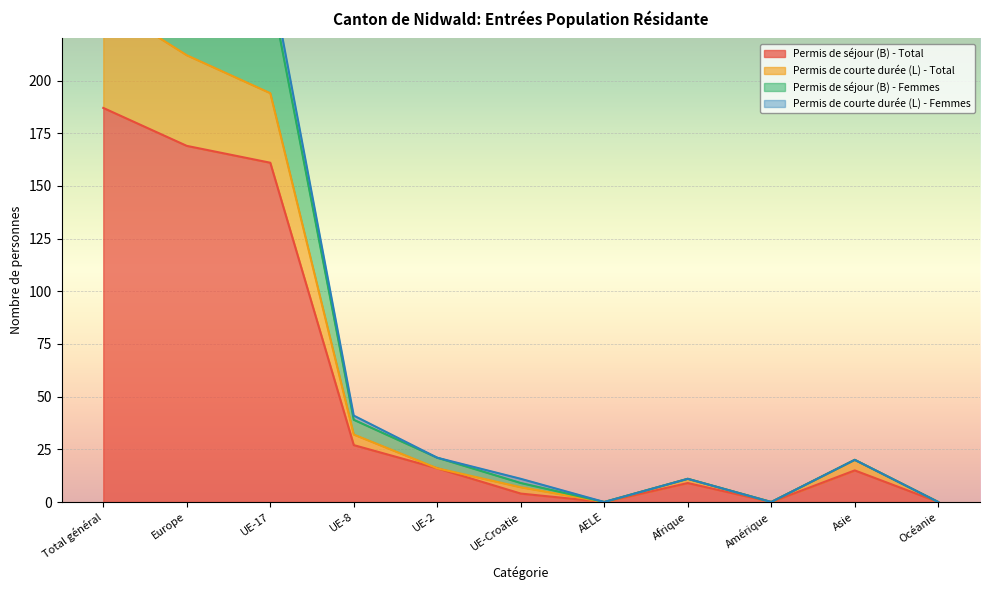

At which label is Permis de séjour (B) - Femmes closest to 145?

UE-17